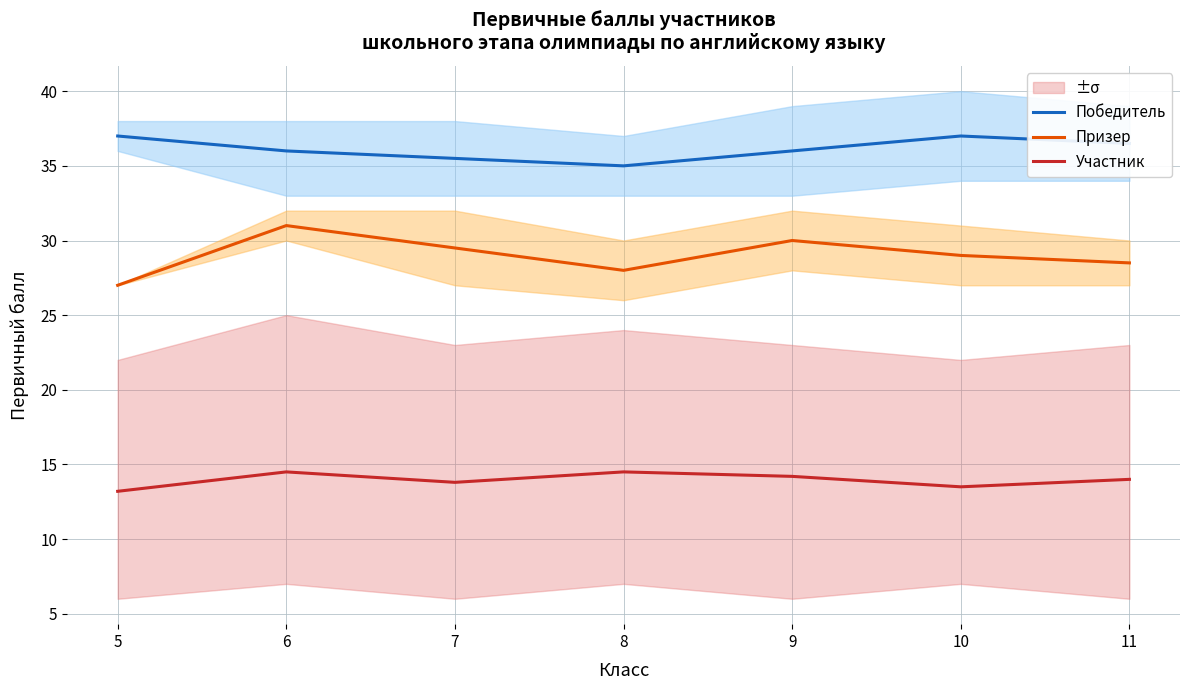

What is the difference between the highest and lowest values at 11?

22.5